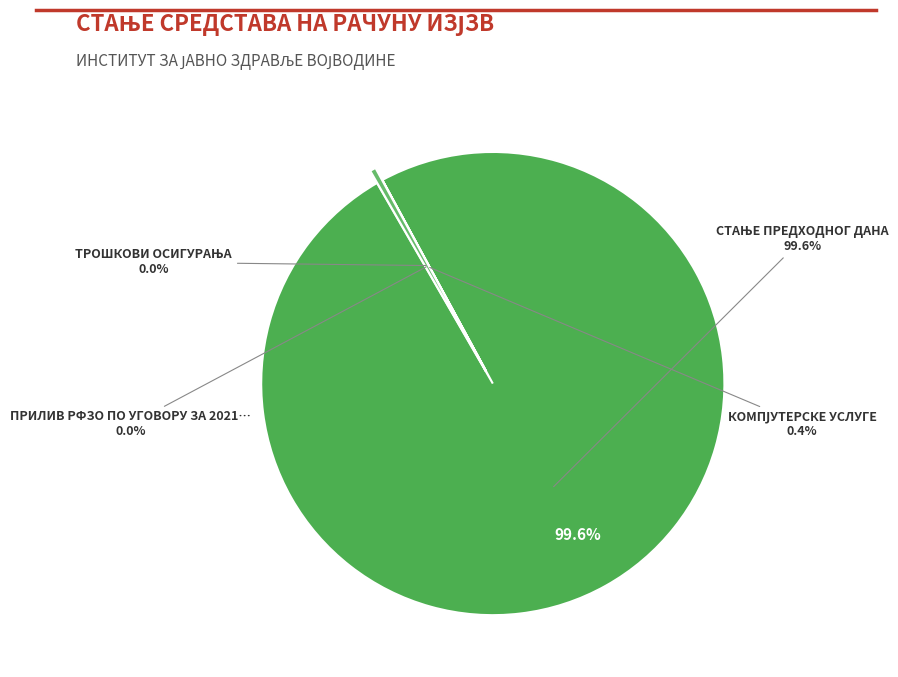

Is it true that ТРОШКОВИ ОСИГУРАЊА is 0% of the pie?

True